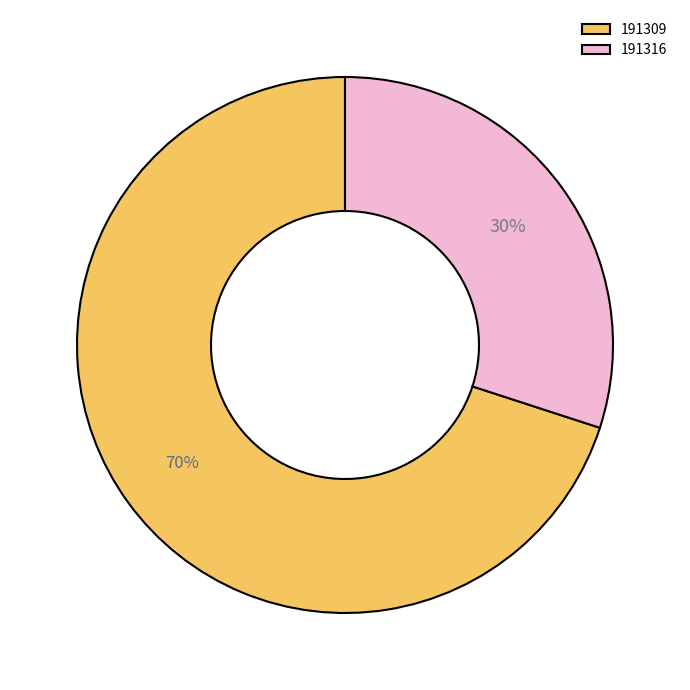

How many segments does this pie chart have?

2